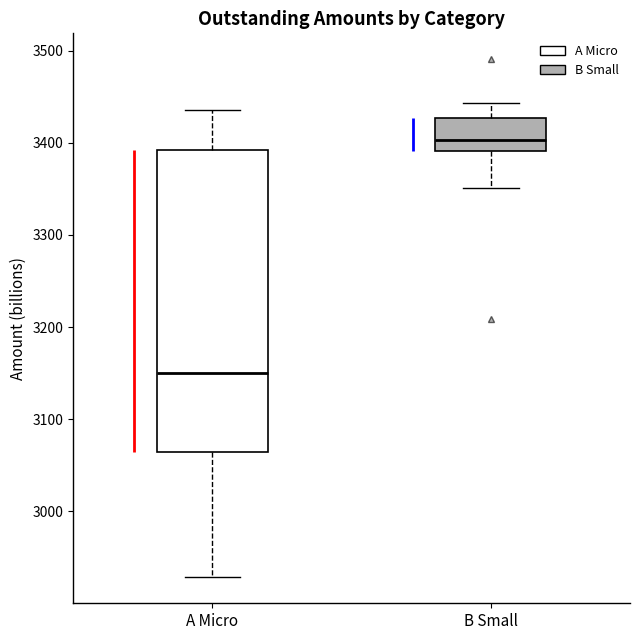

Which box is the tallest, from its lower edge to its upper edge?

A Micro